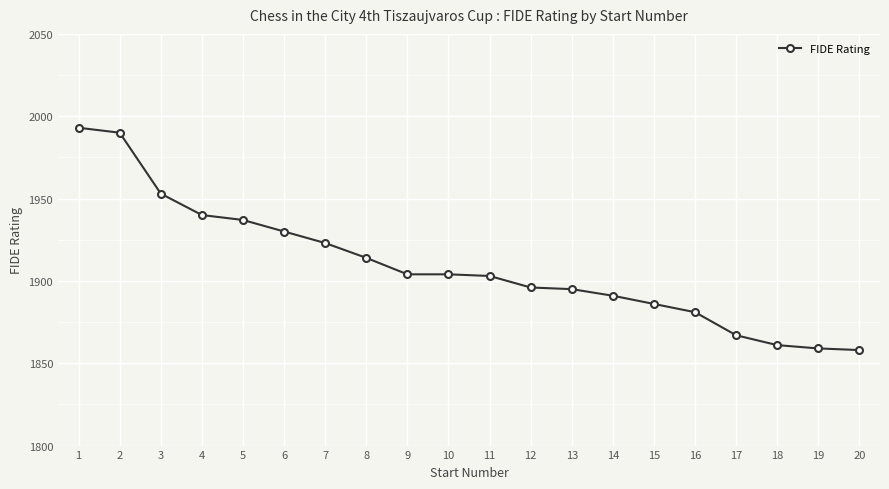

The value at 16 is 1881. True or false?

True